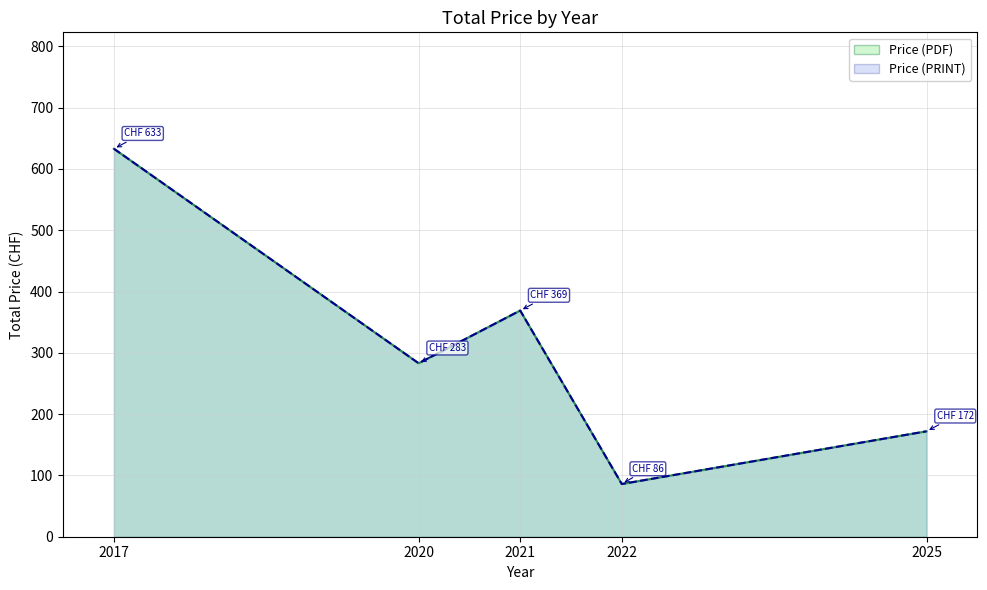

Rank the series at 2021 from lowest to highest value.

Price (PDF), Price (PRINT)